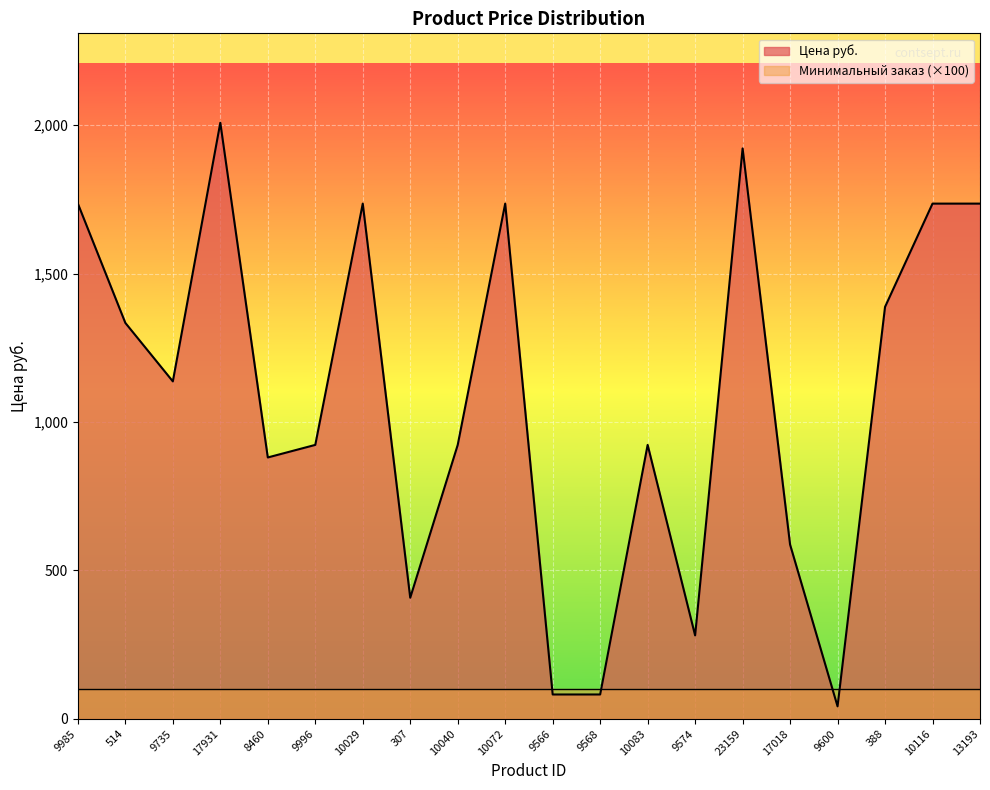

How many points are higher than both their immediate neighbors (excluding endpoints)?

5